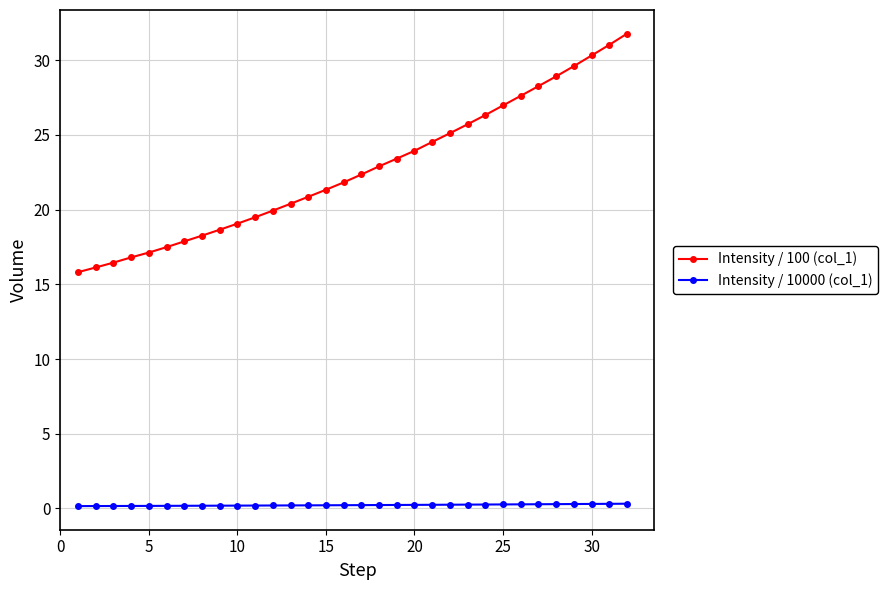

Rank the series by their average value, from highest to lowest.

Intensity / 100 (col_1), Intensity / 10000 (col_1)